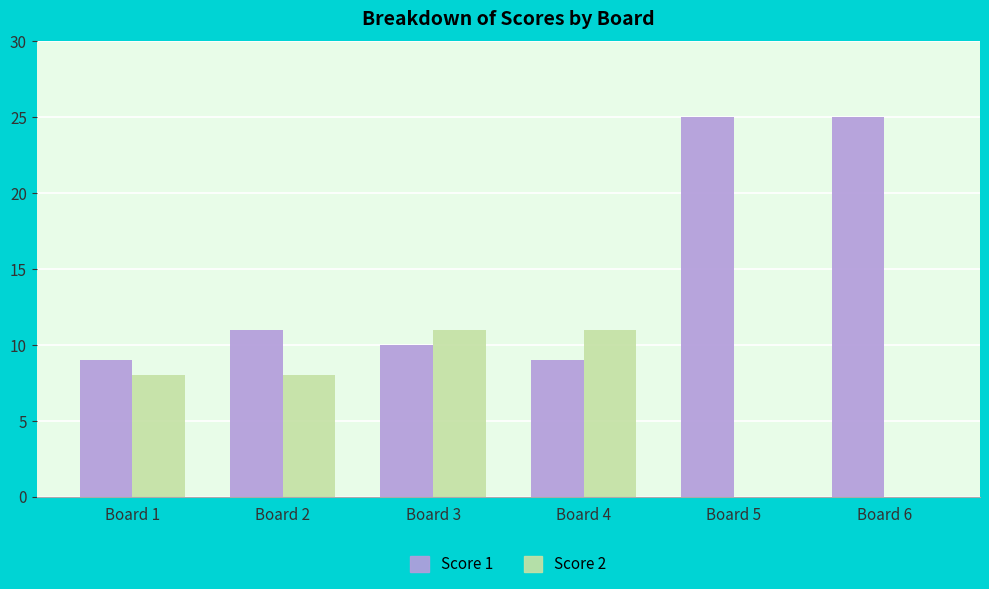

Does the chart contain stacked bars?

No